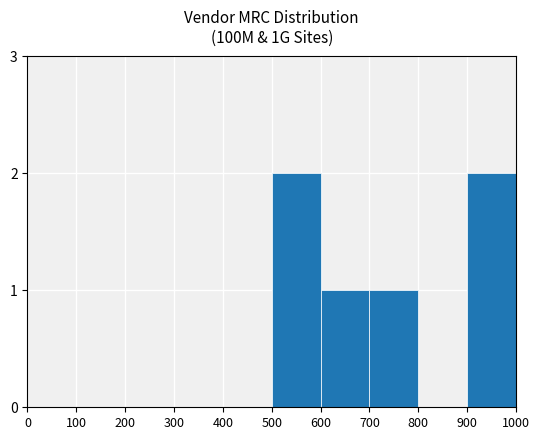

Count the number of categories in the chart.

10